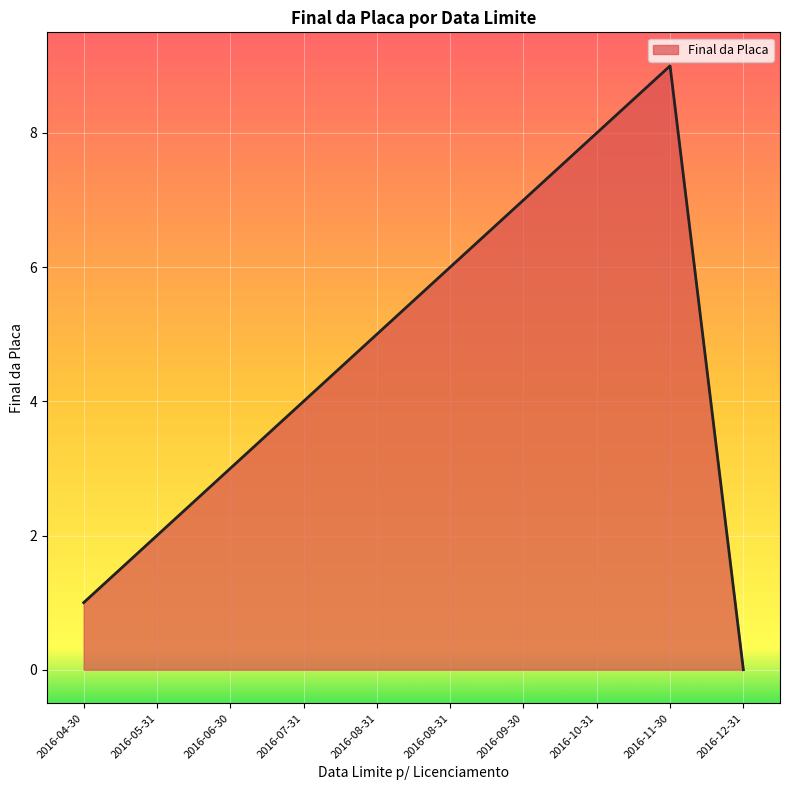

Which label corresponds to the largest value in the chart?

2016-11-30